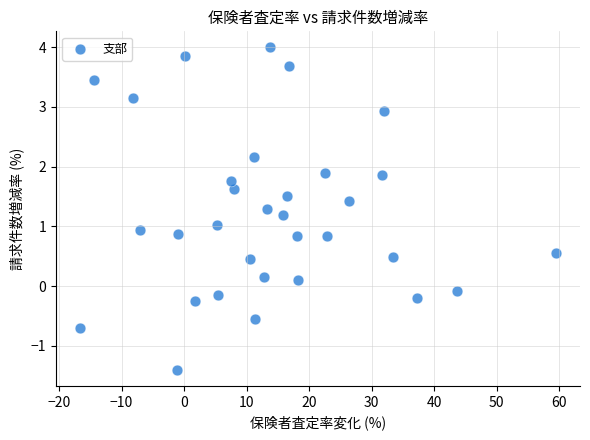

What is the range of X values (max minus min)?

76.2